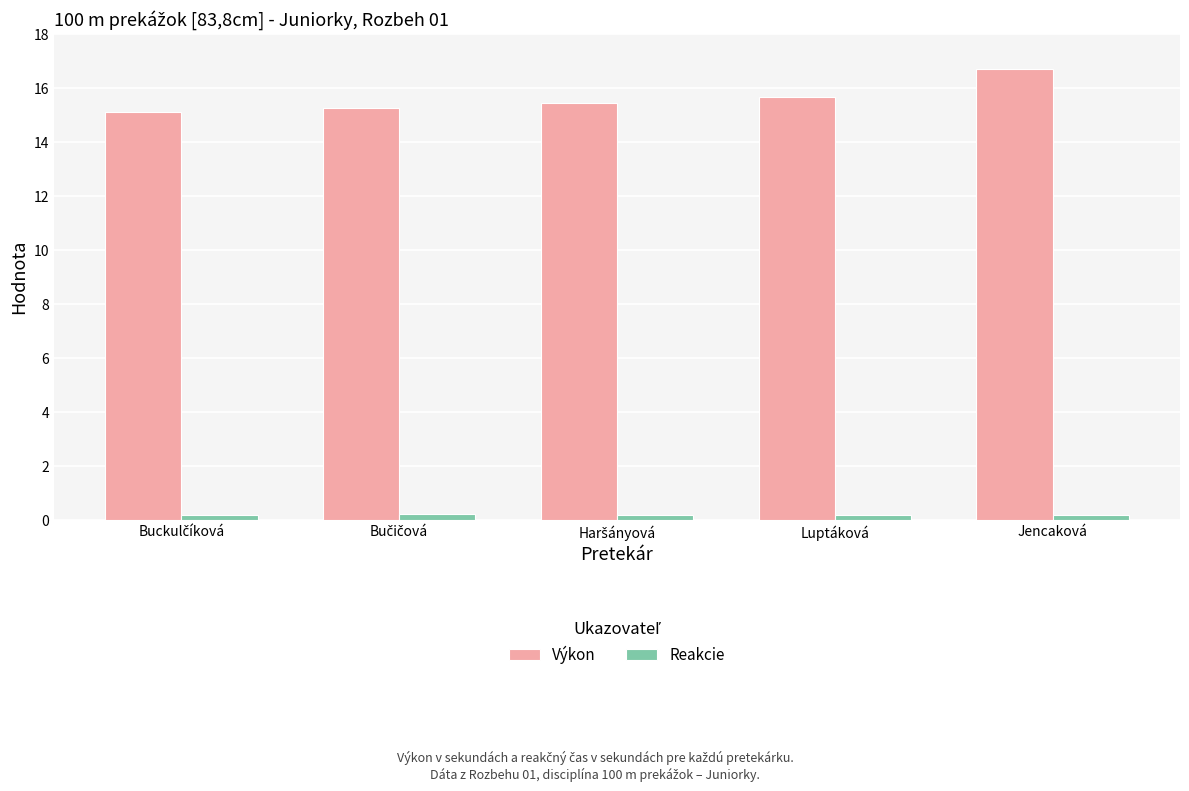

How many bars are there in each group?

2